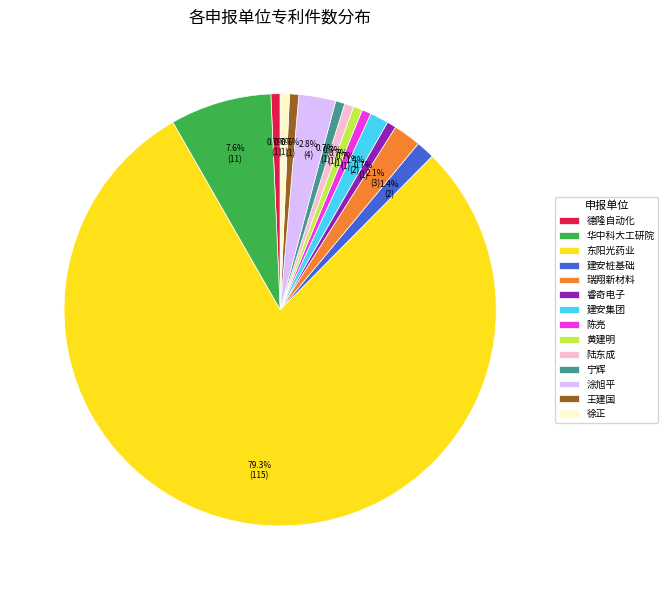

Combined, do 王建国 and 睿奇电子 account for over 50%?

No